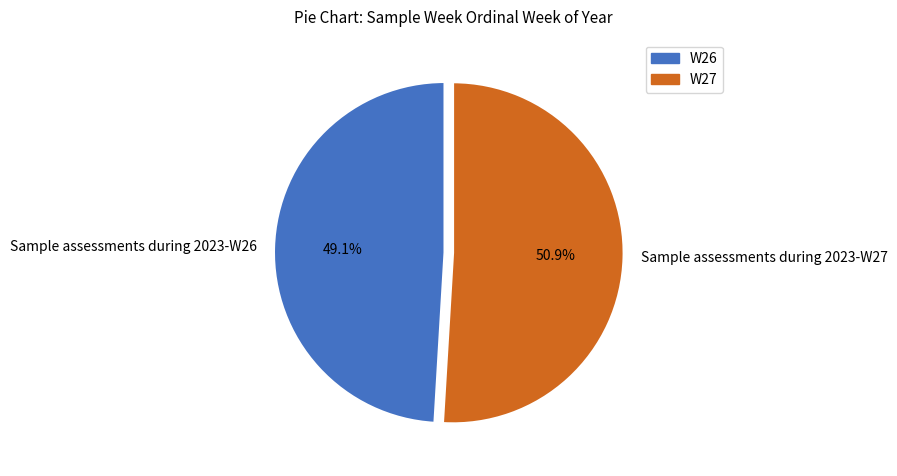

To the nearest percent, what is the difference between the Sample assessments during 2023-W26 and Sample assessments during 2023-W27 slice percentages?

2%